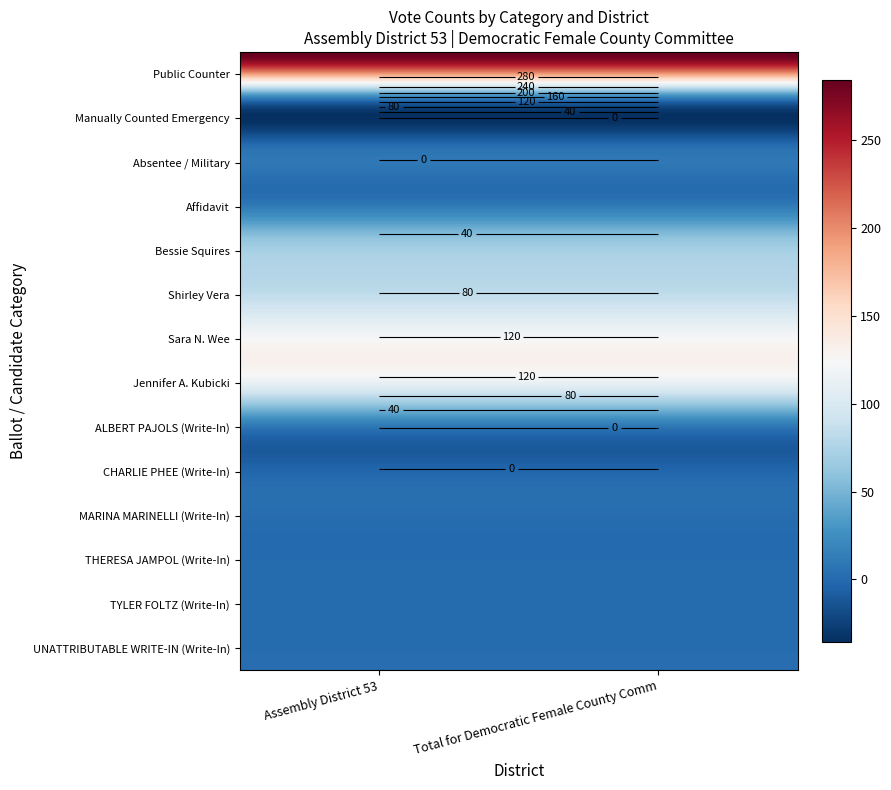

Rank the series at MARINA MARINELLI (Write-In) from highest to lowest value.

Assembly District 53, Total for Democratic Female County Comm